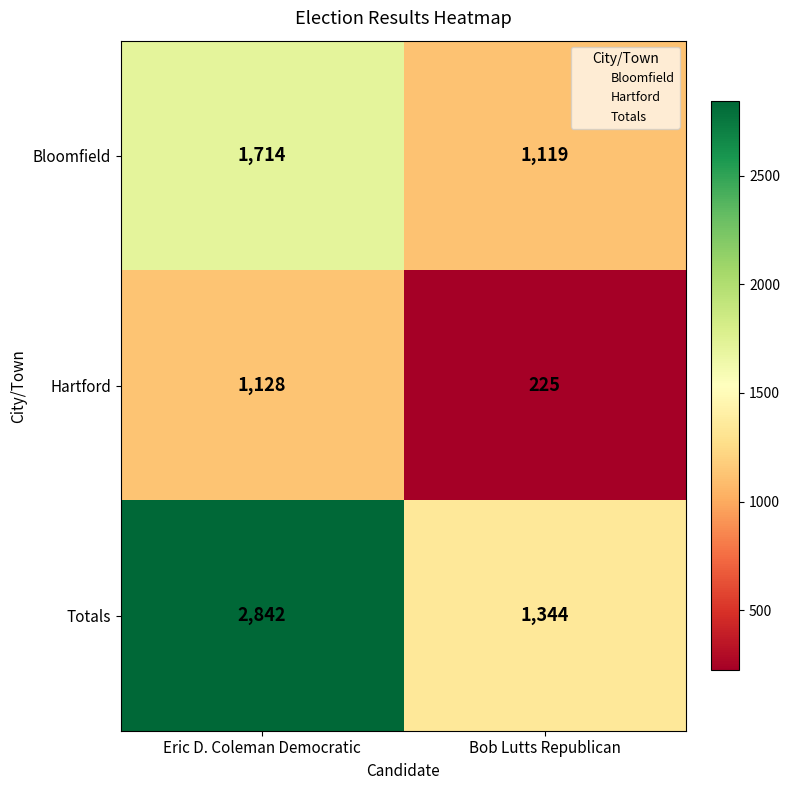

Reading left to right, list all the values displayed in this chart.

Bloomfield: 1714	1119
Hartford: 1128	225
Totals: 2842	1344